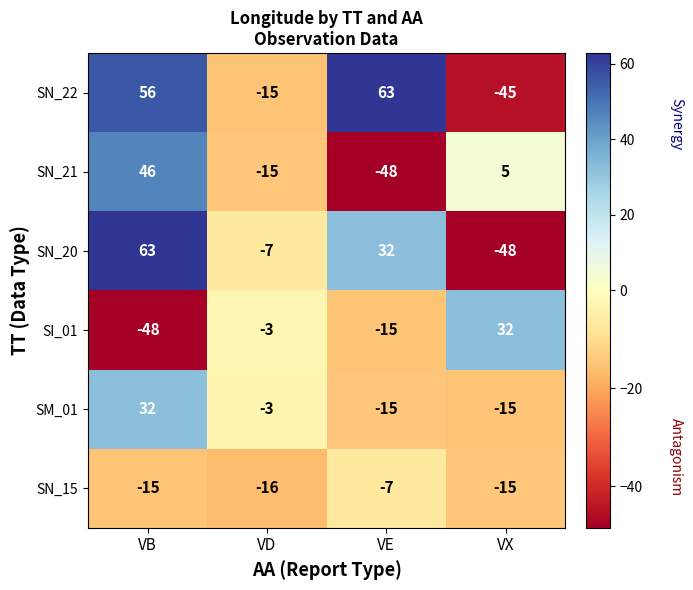

What is the minimum value shown in the chart?

-48